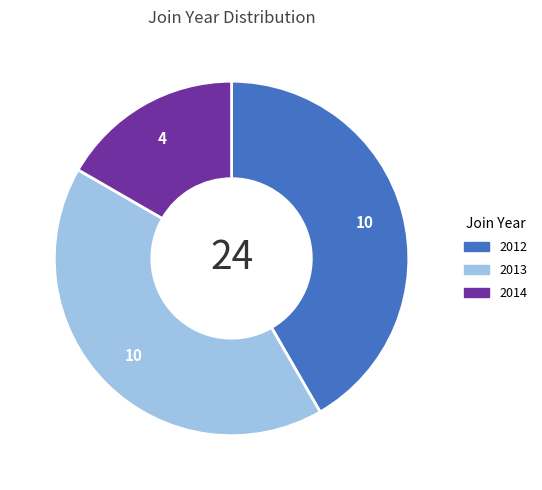

Between 2014 and 2012, which is larger?

2012